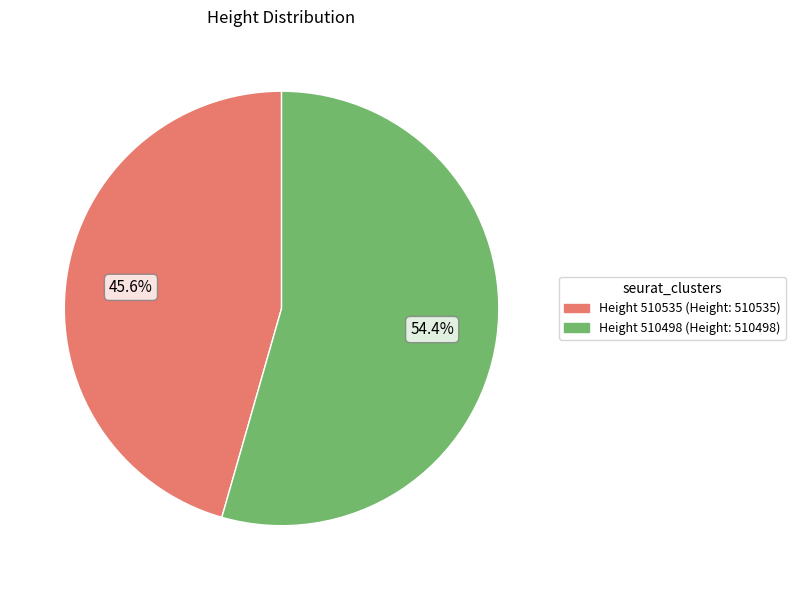

Is there any slice that represents more than half of the pie?

Yes